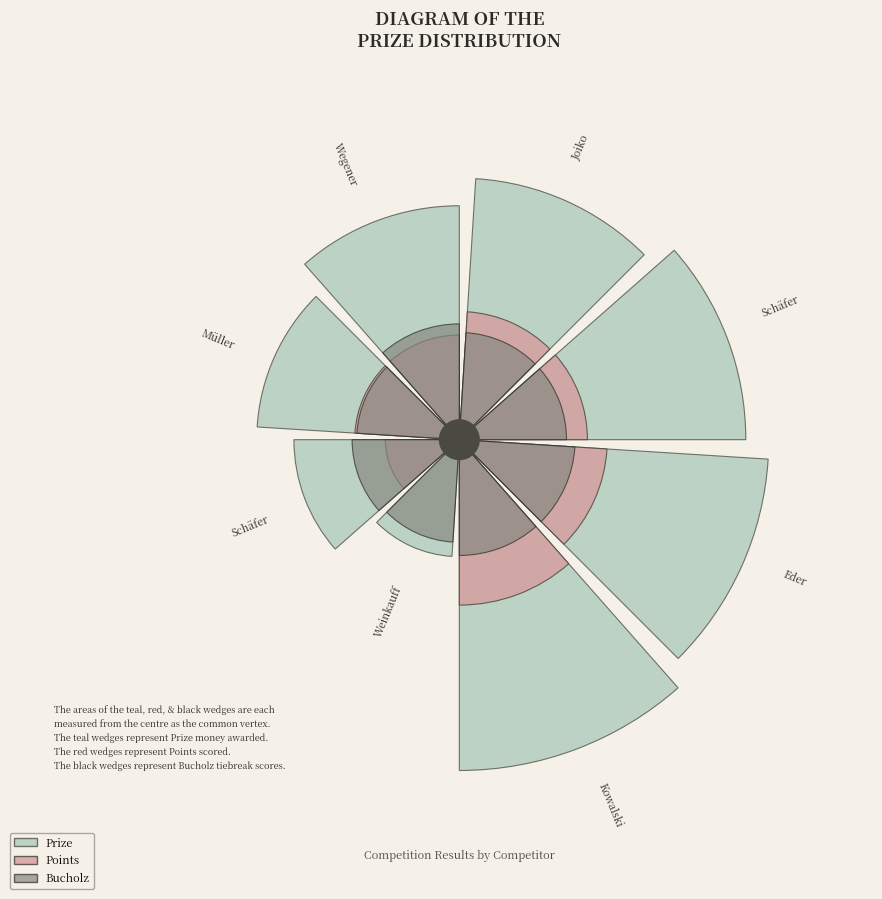

To the nearest percent, what portion does Müller Andreas represent?

8%